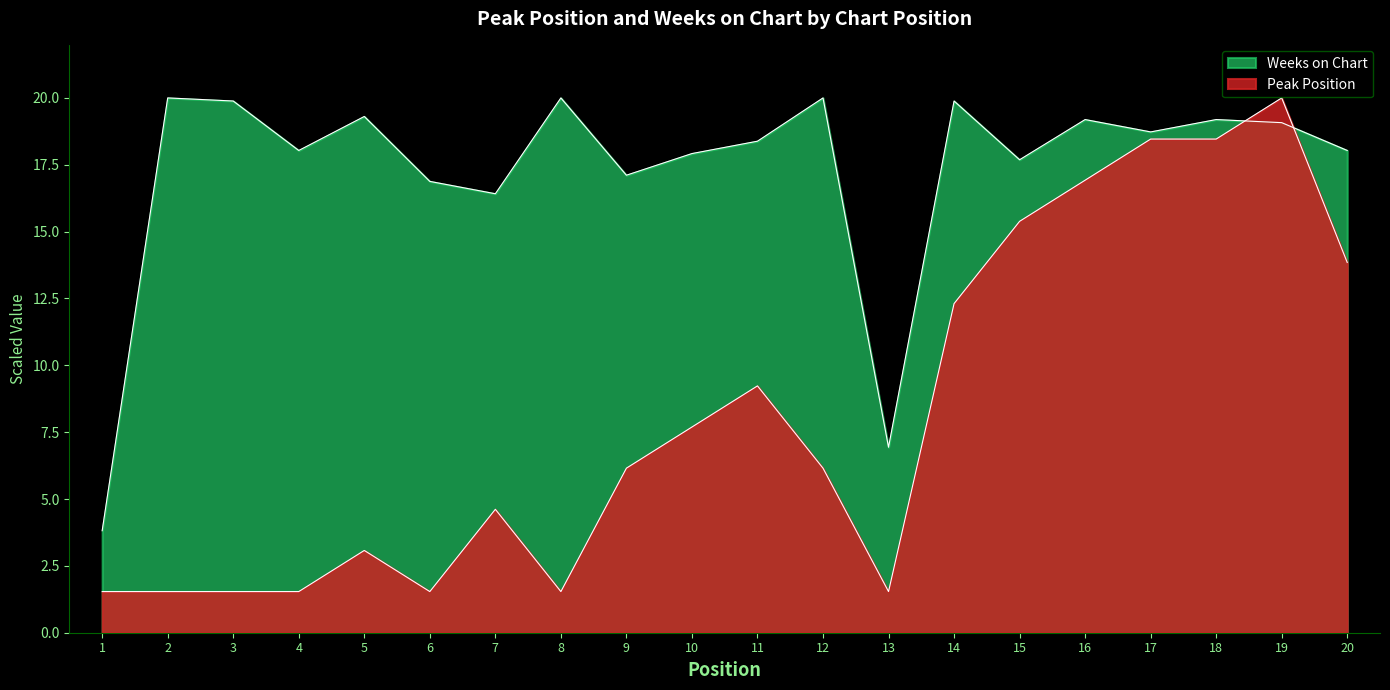

At how many categories does at least one series exceed 8?

18